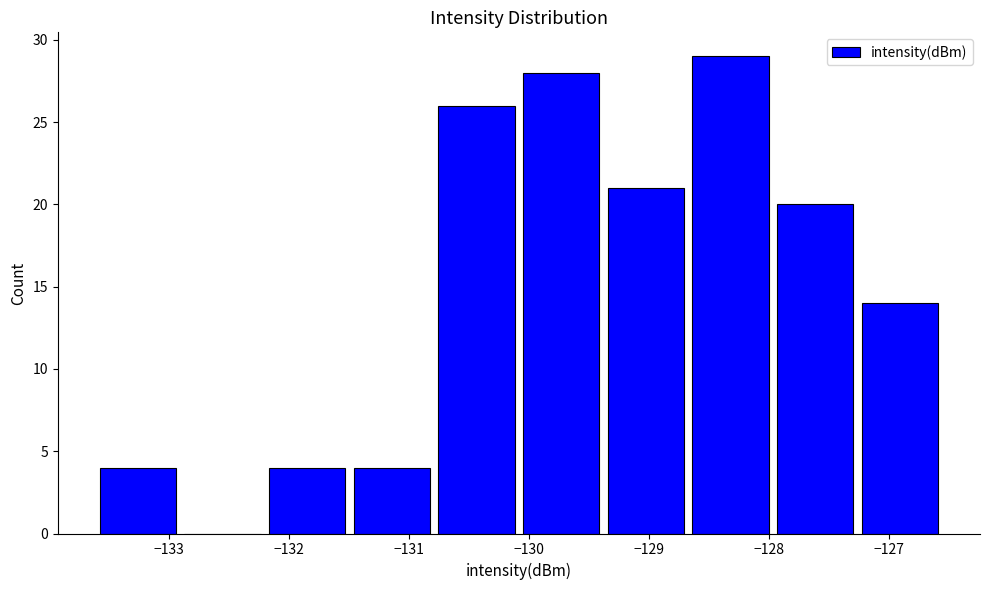

What is the height of the bar covering -133.6 to -132.9 on the x-axis? Neither the bar edges nor the heights are printed on the chart, so give them approximately, as read against the axes.

4